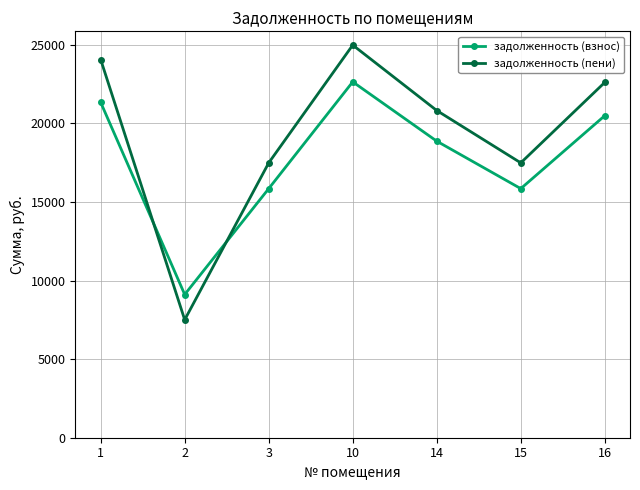

True or false: задолженность (пени) has more than 1 interior local peaks.

False